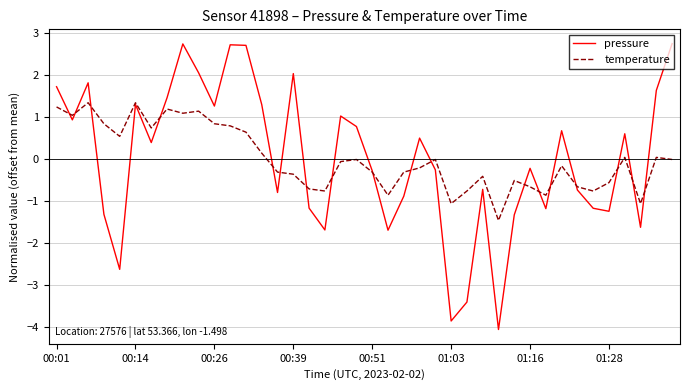

How many values in pressure are below zero?

20